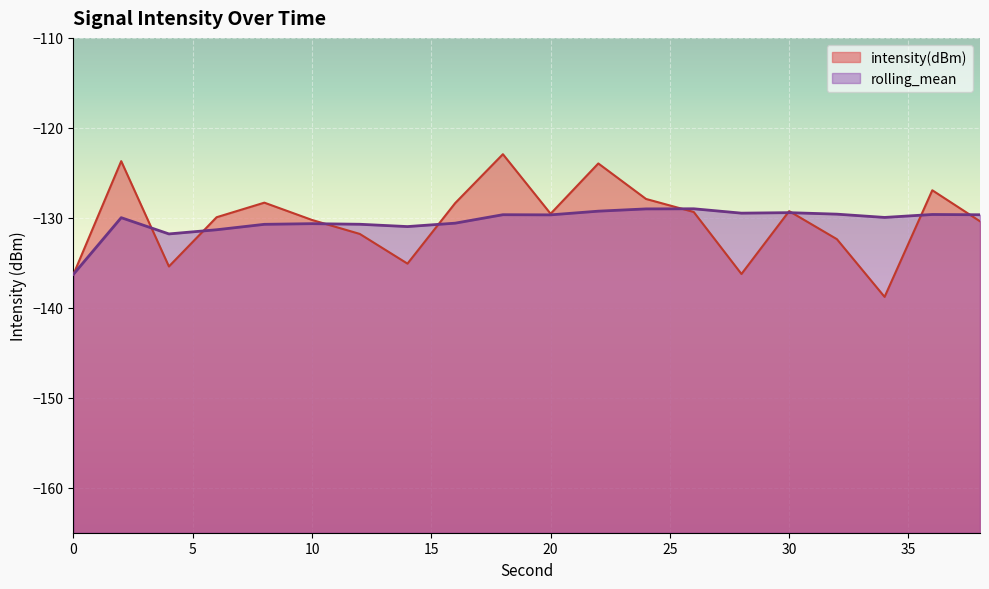

Which series has the largest total across all categories?

intensity(dBm)